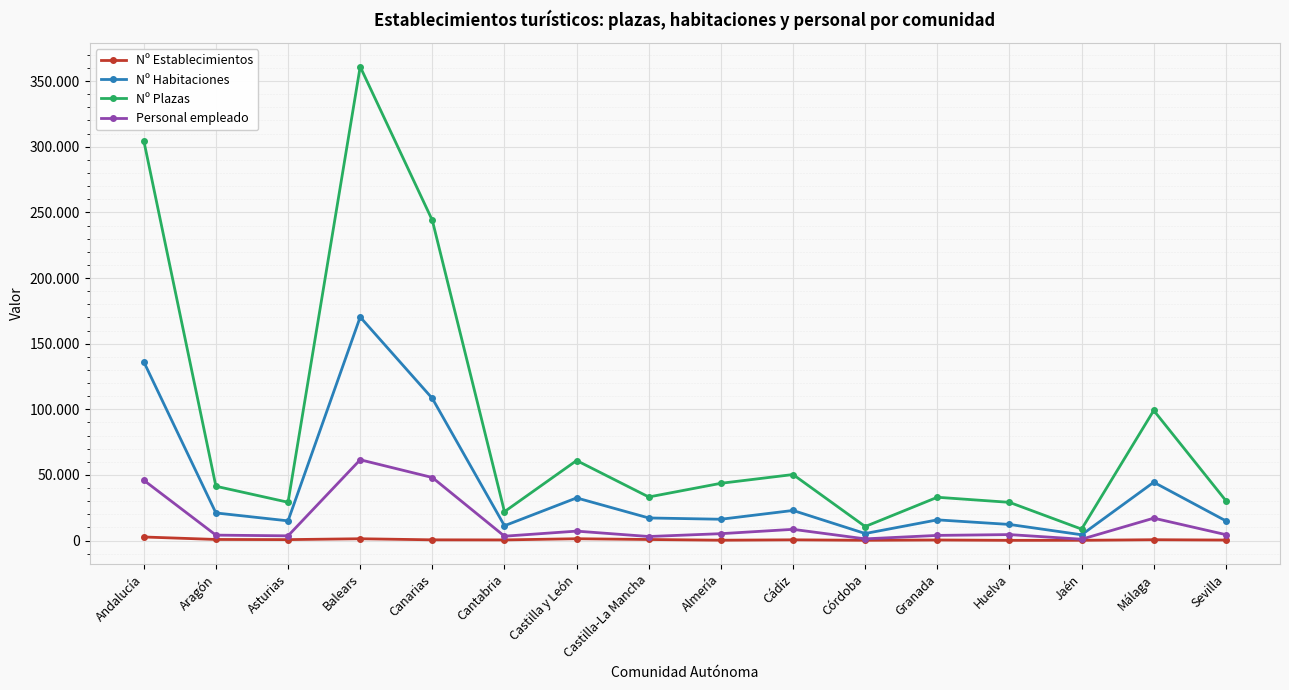

How many interior local peaks does the Nº Establecimientos series have?

5